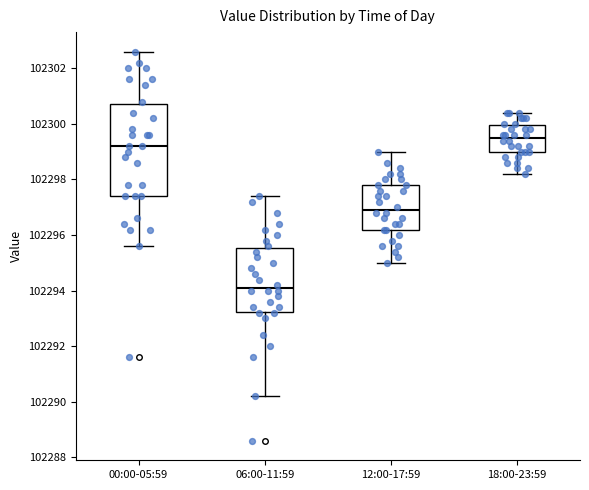

Reading left to right, transcribe this box plot: for each box, give where its median line is, the range the box spans, and where its two whiskers end, as read against the y-axis. The values are not printed on the chart, so give them approximately, as read against the axis.

00:00-05:59: median 102299.2, box 102297.4 to 102300.8, whiskers 102295.6 to 102302.6
06:00-11:59: median 102294.2, box 102293.2 to 102295.6, whiskers 102290.2 to 102297.4
12:00-17:59: median 102297.0, box 102296.2 to 102297.8, whiskers 102295.0 to 102299.0
18:00-23:59: median 102299.6, box 102299.0 to 102300.0, whiskers 102298.2 to 102300.4